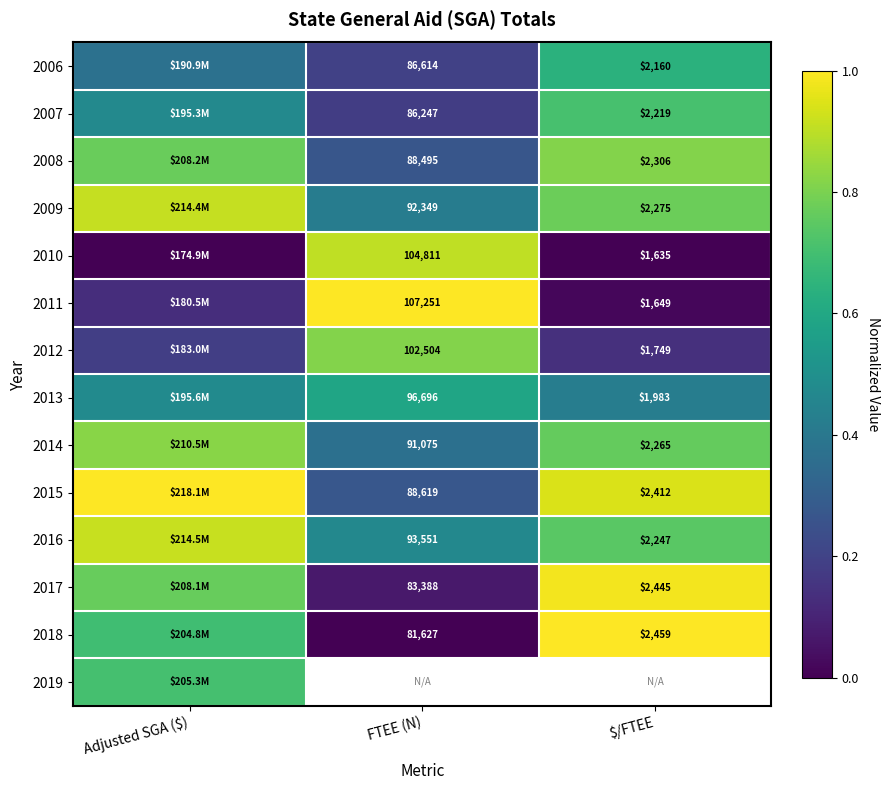

Where is 2015 nearest to the value 0?

FTEE (N)